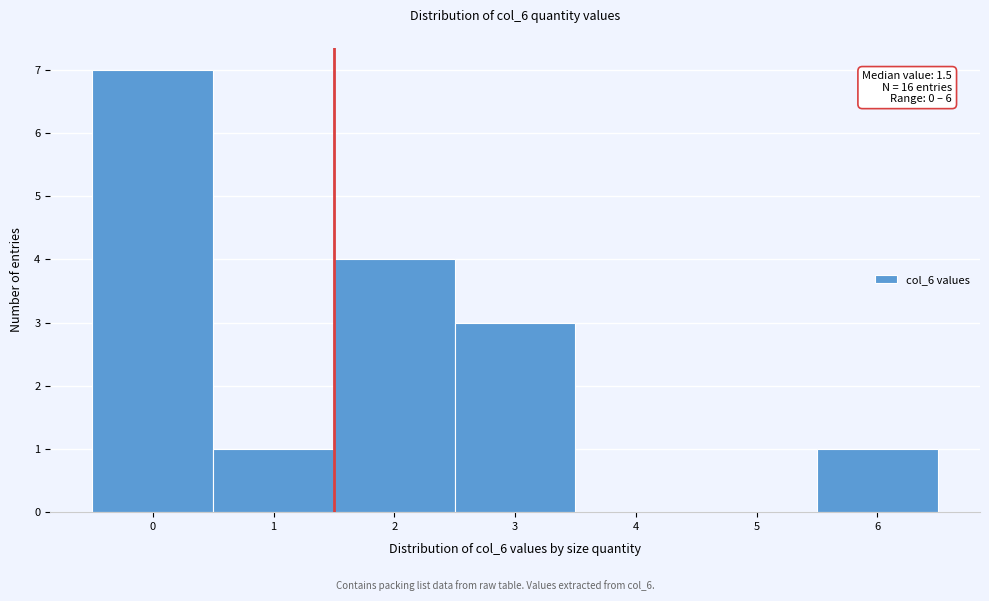

Which range on the x-axis has the tallest bar?

-0.5 to 0.5